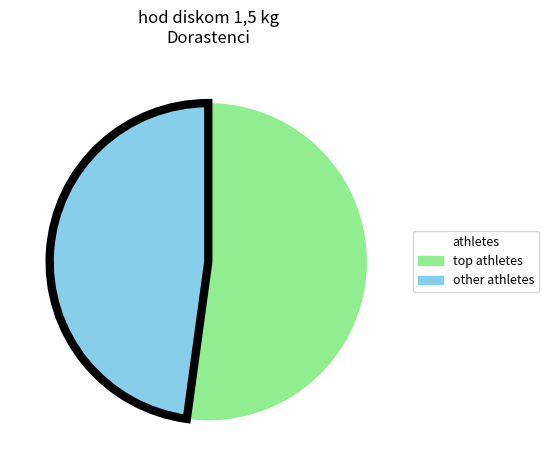

How many slices are in this pie chart?

2